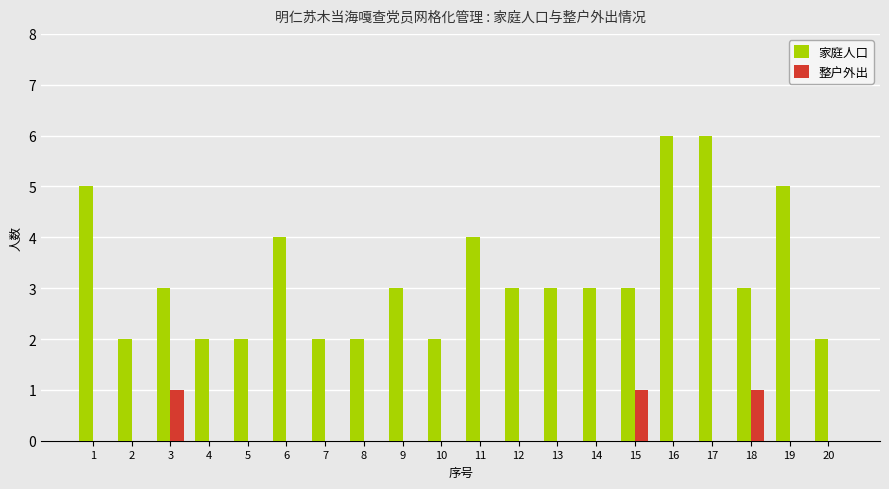

What is the maximum value for 整户外出?

1